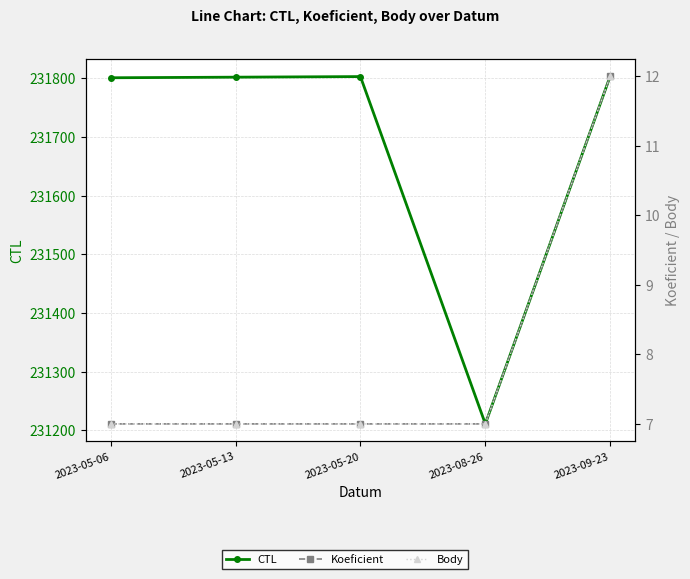

Reading right to left, transcribe all the data shown in this chart.

CTL: 231804	231211	231803	231802	231801
Koeficient: 12	7	7	7	7
Body: 12	7	7	7	7